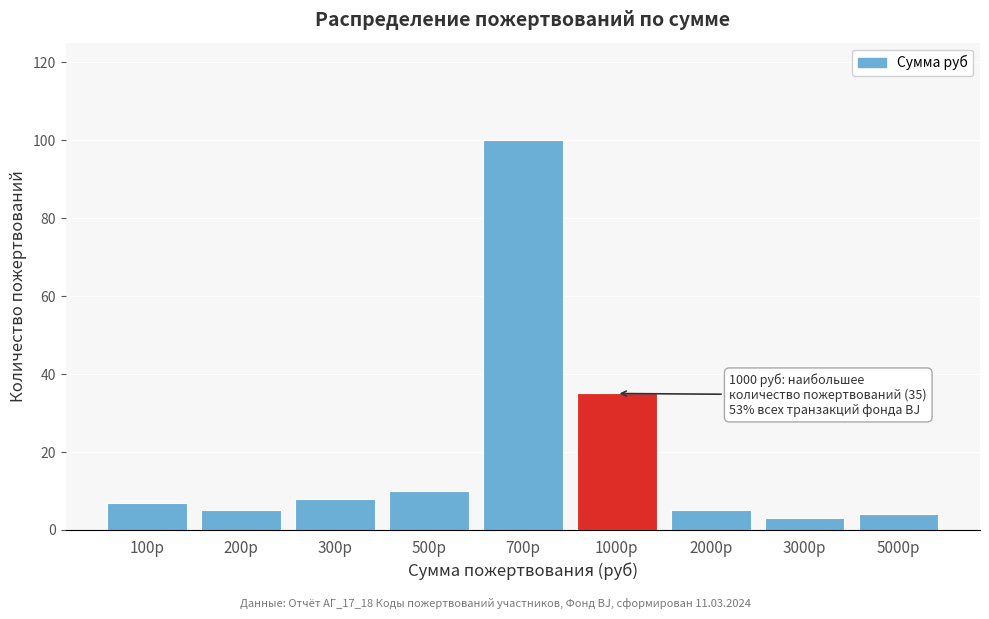

Reading left to right, transcribe all the data shown in this chart.

7	5	8	10	100	35	5	3	4